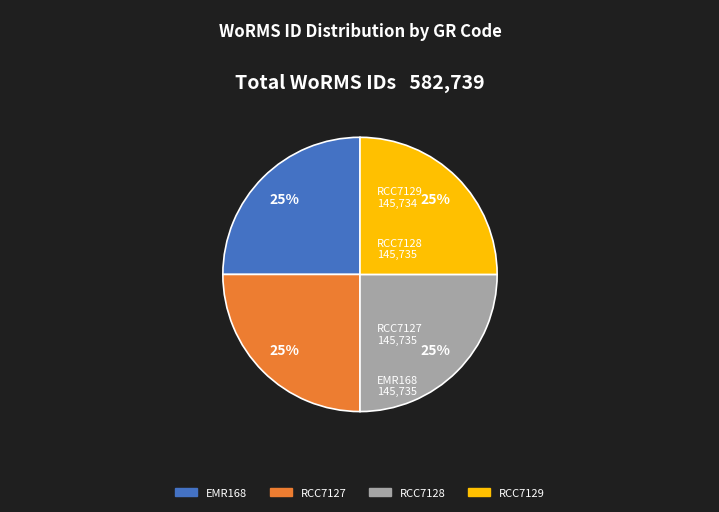

Does RCC7127 account for over 50% of the chart?

No